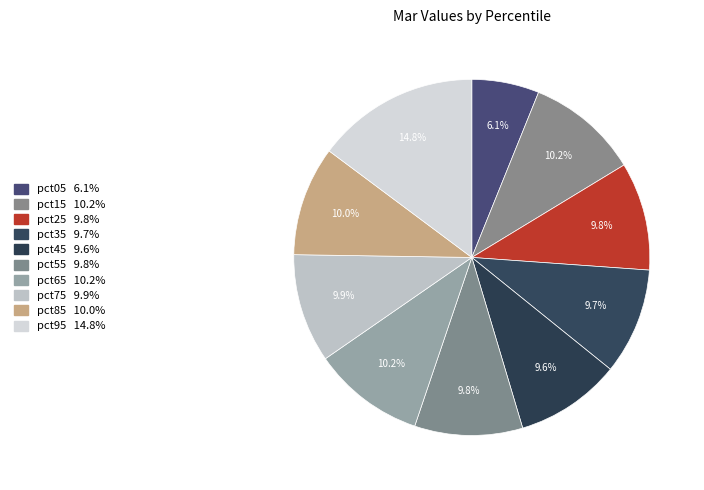

How many slices are in this pie chart?

10